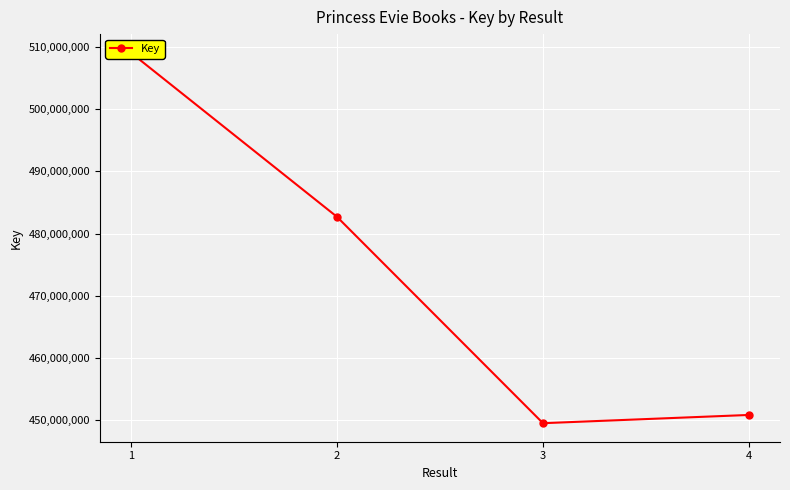

List the labels in order of value, smallest first.

3, 4, 2, 1